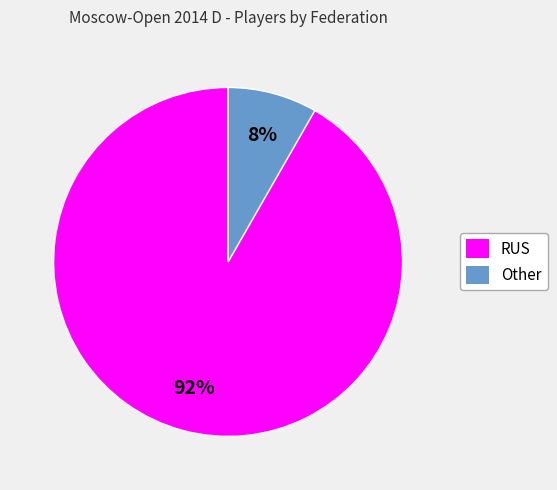

Combined, do Other and RUS account for over 50%?

Yes